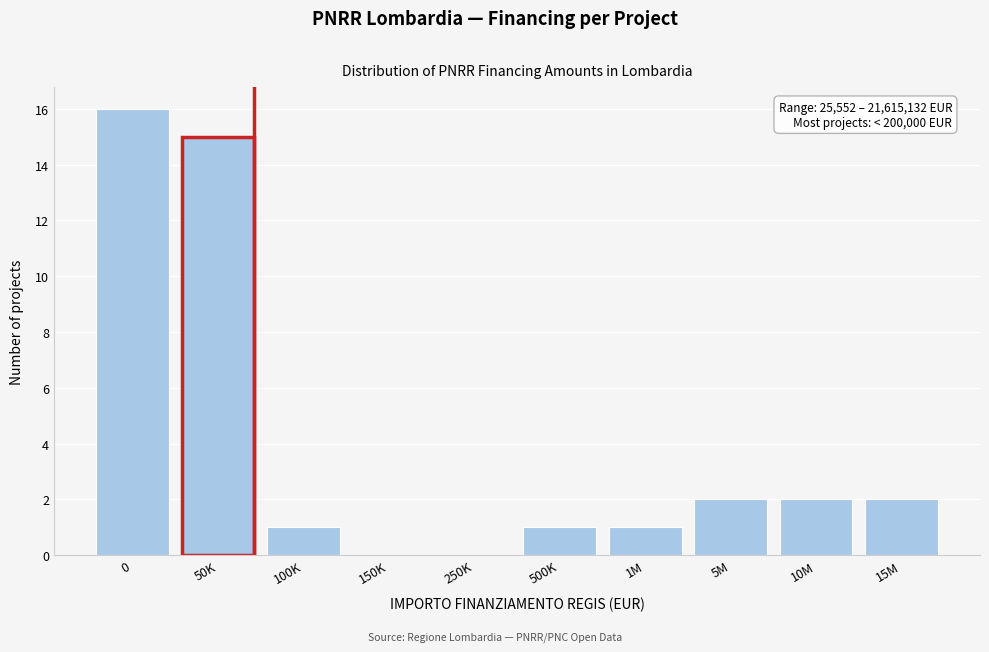

Reading right to left, what are all the values shown in this chart?

15M=2	10M=2	5M=2	1M=1	500K=1	250K=0	150K=0	100K=1	50K=15	0=16